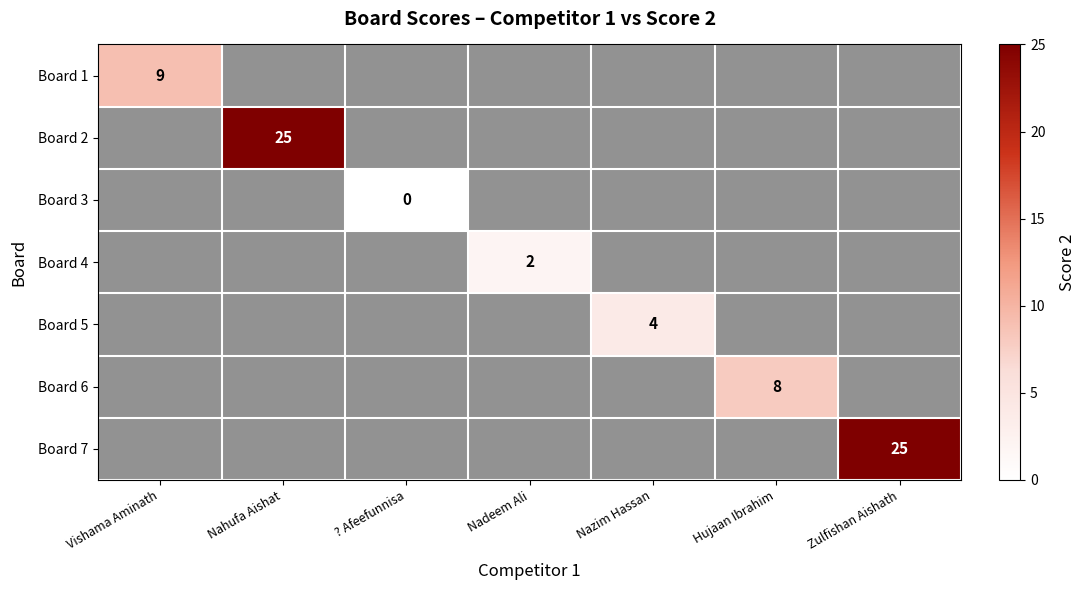

True or false: Board 4 has a value of 3 at Nadeem Ali.

False